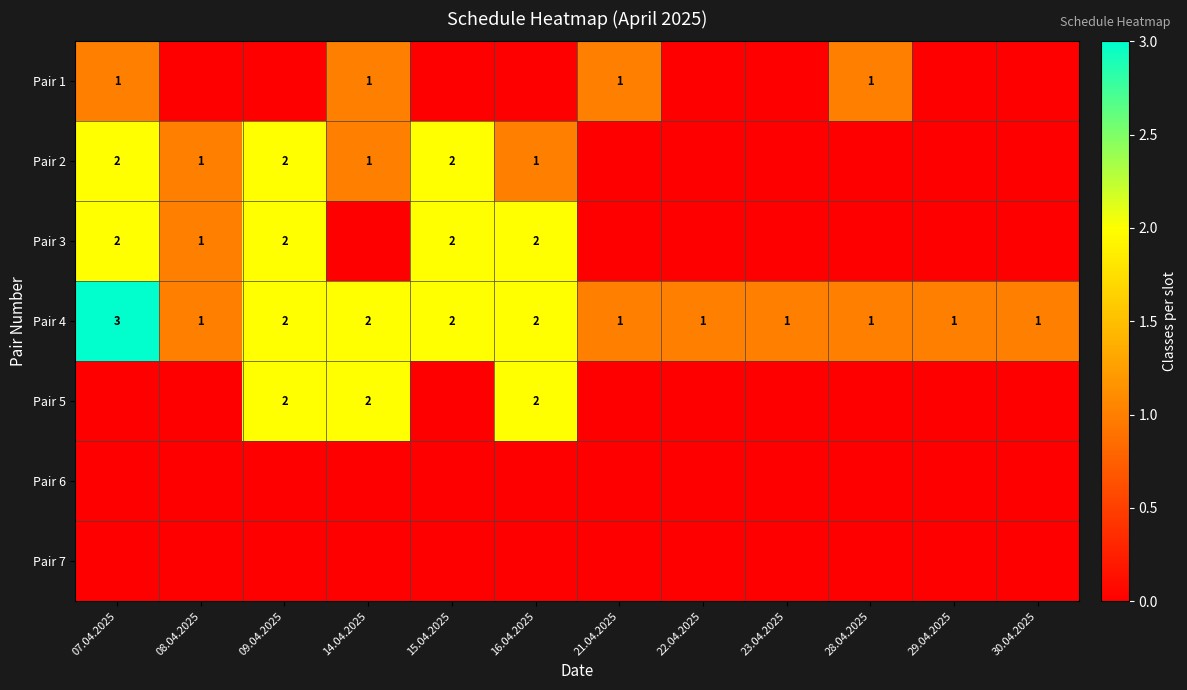

The value of Pair 4 at 14.04.2025 is 1. True or false?

False